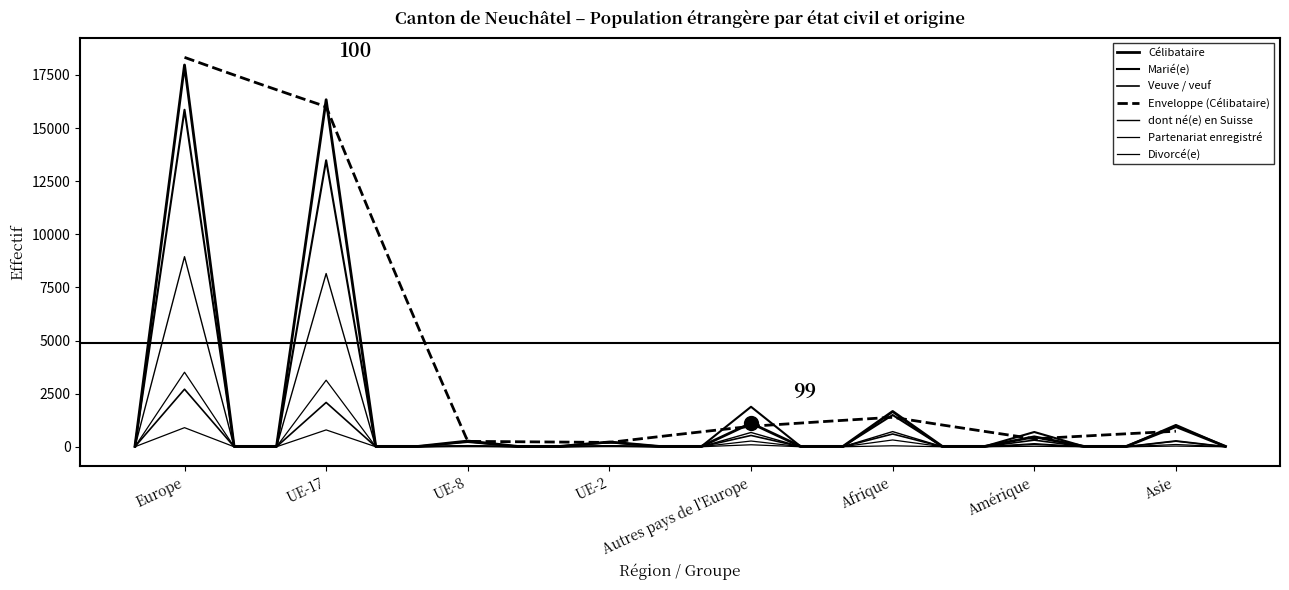

Reading left to right, transcribe all the data shown in this chart.

Célibataire: 17966	16332	269	224	1108	1661	468	948
Marié(e): 15858	13483	226	213	1881	1494	694	1025
dont né(e) en Suisse: 8944	8151	53	43	672	713	105	256
Veuve / veuf: 2707	2084	40	33	531	600	312	276
Partenariat enregistré: 3507	3132	41	53	269	319	148	105
Divorcé(e): 898	792	3	6	93	45	22	31